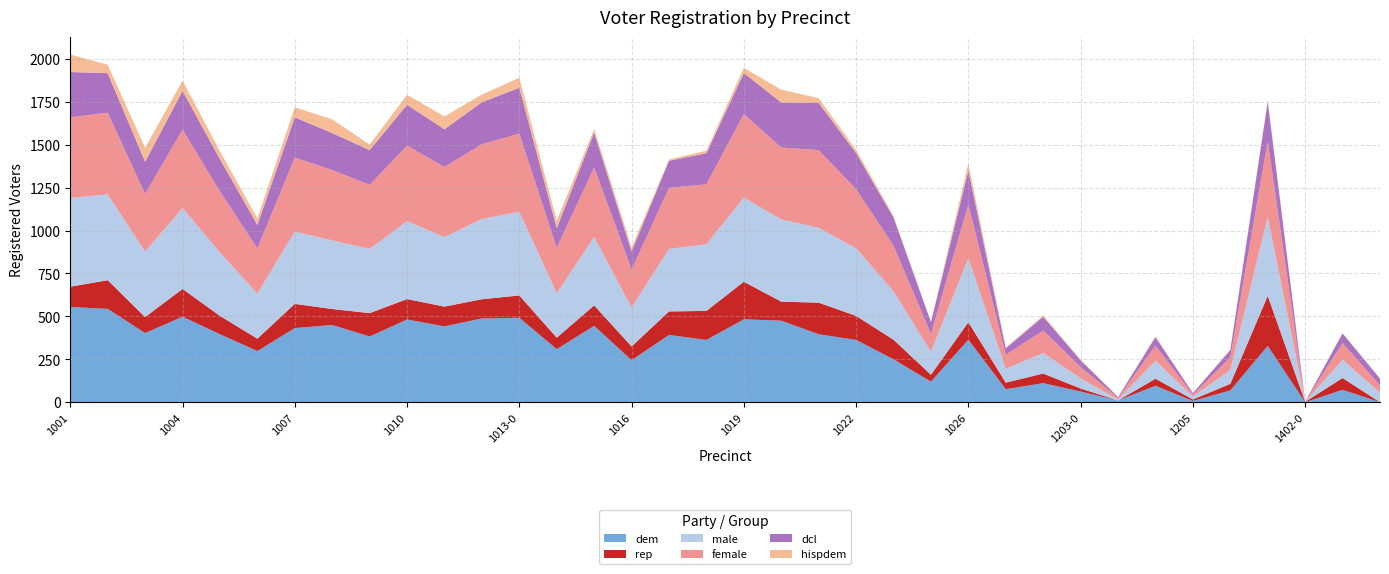

Reading right to left, what are all the values shown in this chart?

dem: 1304=0	1402-1=72	1402-0=0	1401=328	1206=69	1205=7	1204=96	1203-1=10	1203-0=62	1202=111	1201=76	1026=364	1025-0=120	1024=250	1022=363	1021=396	1020=475	1019=483	1018=363	1017-0=392	1016=245	1015=445	1014=309	1013-0=492	1012=488	1011=442	1010=482	1009-0=383	1008=450	1007=432	1006=298	1005=396	1004=498	1003=403	1002=544	1001=555
rep: 1304=0	1402-1=69	1402-0=2	1401=292	1206=38	1205=9	1204=41	1203-1=0	1203-0=18	1202=56	1201=38	1026=102	1025-0=40	1024=114	1022=140	1021=184	1020=111	1019=219	1018=169	1017-0=137	1016=80	1015=119	1014=67	1013-0=130	1012=112	1011=115	1010=119	1009-0=136	1008=93	1007=141	1006=72	1005=107	1004=162	1003=93	1002=167	1001=118
male: 1304=56	1402-1=106	1402-0=1	1401=459	1206=82	1205=16	1204=105	1203-1=6	1203-0=59	1202=120	1201=81	1026=373	1025-0=134	1024=282	1022=394	1021=436	1020=479	1019=490	1018=388	1017-0=364	1016=227	1015=398	1014=258	1013-0=488	1012=468	1011=405	1010=454	1009-0=374	1008=400	1007=421	1006=263	1005=369	1004=471	1003=382	1002=500	1001=517
female: 1304=42	1402-1=98	1402-0=1	1401=442	1206=73	1205=12	1204=88	1203-1=9	1203-0=66	1202=131	1201=81	1026=314	1025-0=104	1024=266	1022=344	1021=453	1020=419	1019=487	1018=350	1017-0=356	1016=221	1015=406	1014=266	1013-0=455	1012=435	1011=409	1010=440	1009-0=373	1008=410	1007=432	1006=263	1005=356	1004=457	1003=335	1002=476	1001=470
dcl: 1304=39	1402-1=56	1402-0=0	1401=230	1206=42	1205=9	1204=49	1203-1=5	1203-0=39	1202=80	1201=38	1026=197	1025-0=69	1024=164	1022=210	1021=275	1020=262	1019=239	1018=181	1017-0=158	1016=105	1015=203	1014=114	1013-0=267	1012=245	1011=219	1010=238	1009-0=203	1008=215	1007=234	1006=137	1005=188	1004=226	1003=188	1002=230	1001=264
hispdem: 1304=4	1402-1=1	1402-0=0	1401=6	1206=3	1205=0	1204=5	1203-1=1	1203-0=4	1202=8	1201=5	1026=41	1025-0=0	1024=9	1022=19	1021=27	1020=75	1019=30	1018=15	1017-0=7	1016=24	1015=21	1014=44	1013-0=58	1012=45	1011=75	1010=58	1009-0=32	1008=80	1007=58	1006=38	1005=46	1004=60	1003=81	1002=49	1001=102